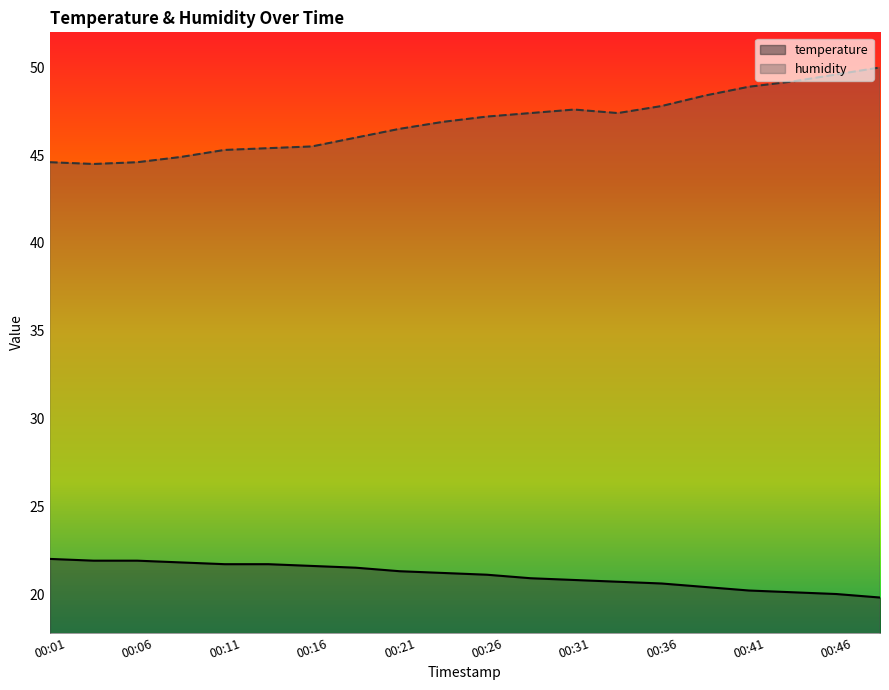

Which has a higher value, 00:16 or 00:26?

00:16